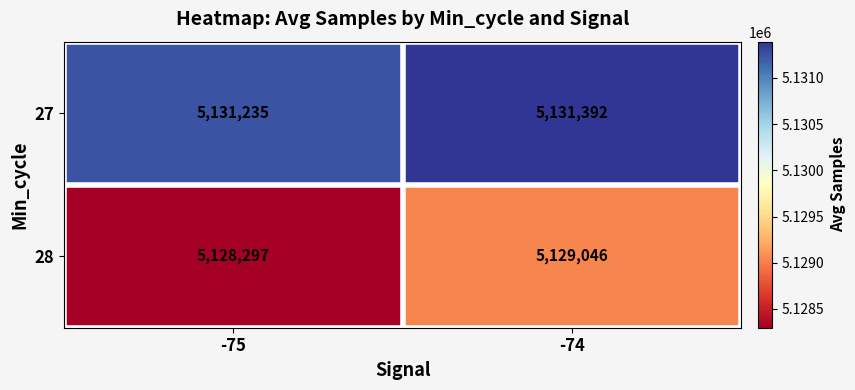

How many values in the 27 series are below 5131392?

1